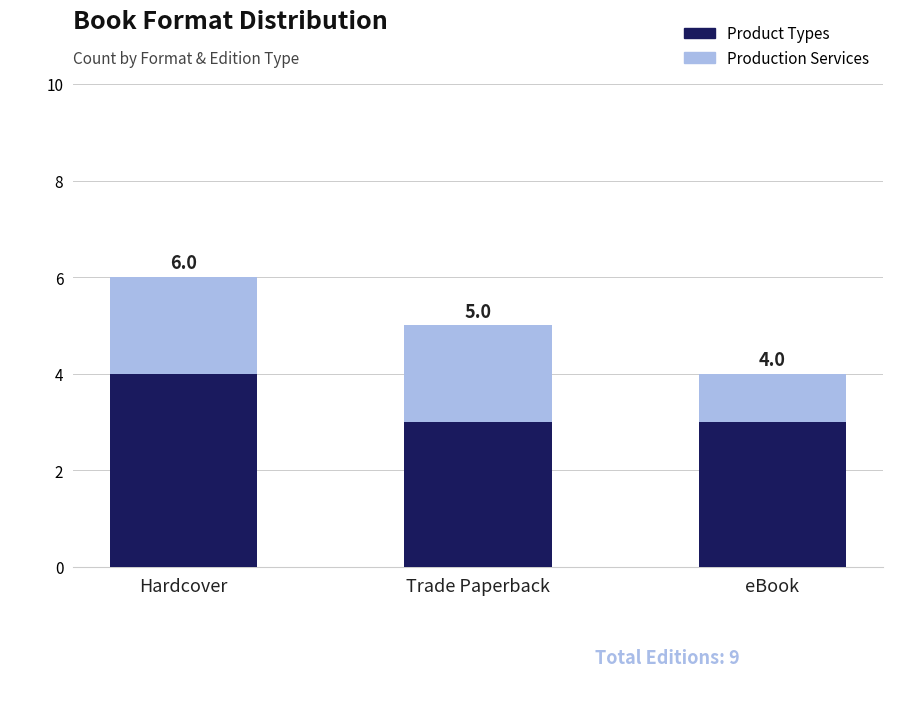

Is it true that Production Services equals 0 at Hardcover?

False